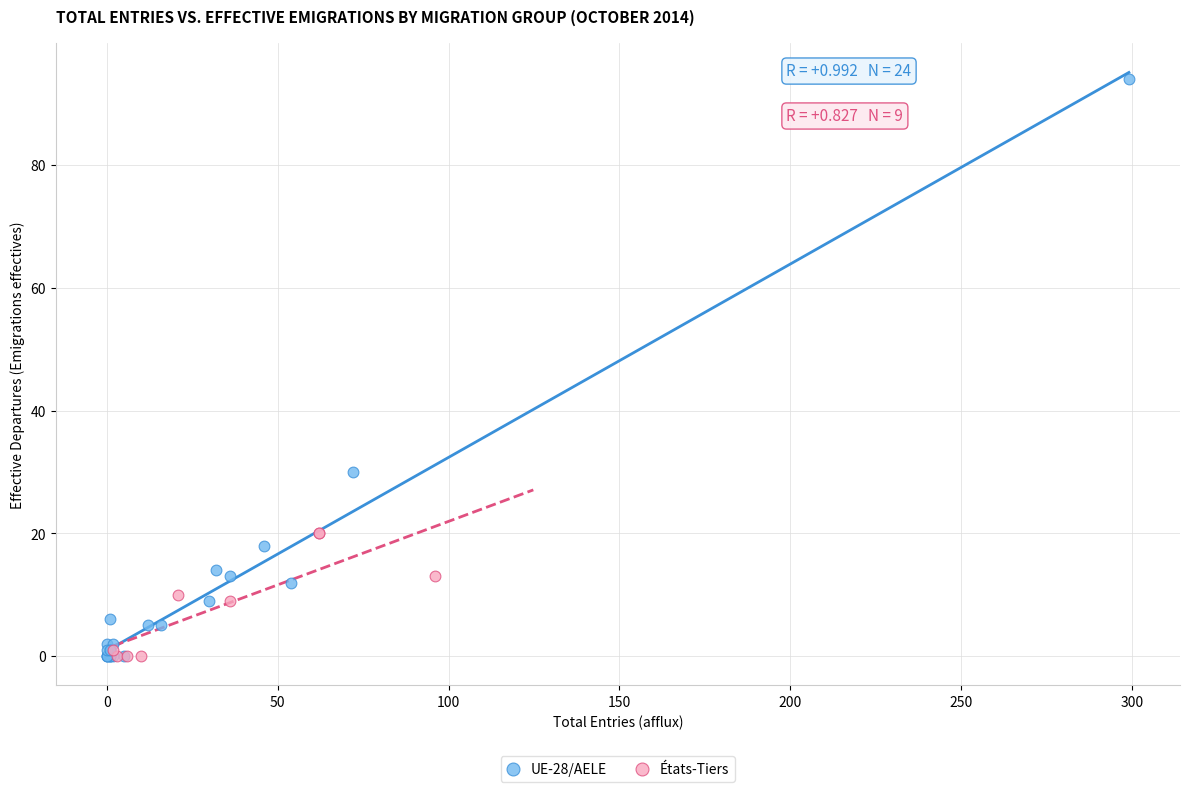

Which series reaches the maximum Y coordinate?

UE-28/AELE